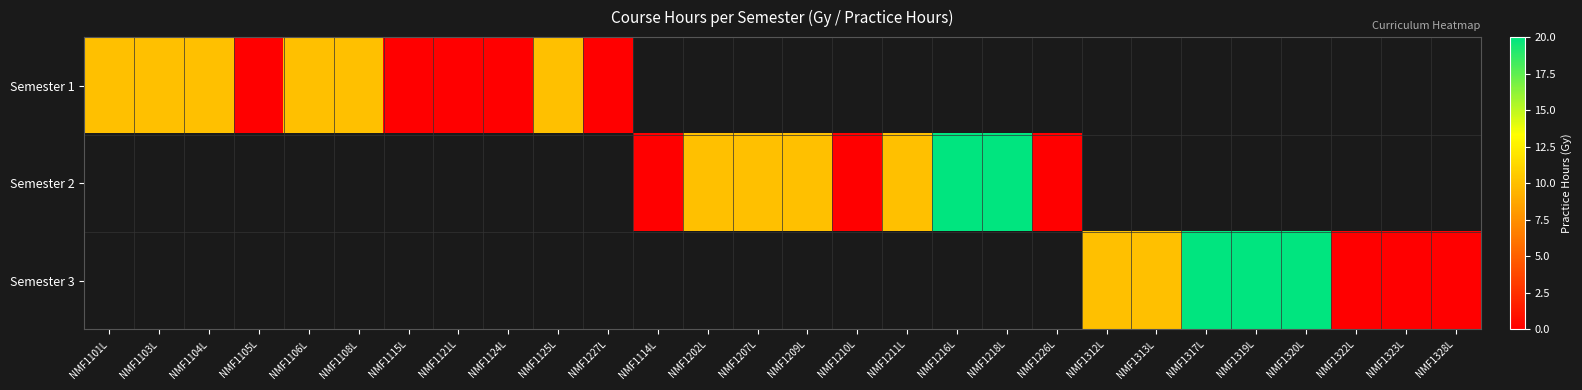

What is the maximum value for Semester 1?

10.0